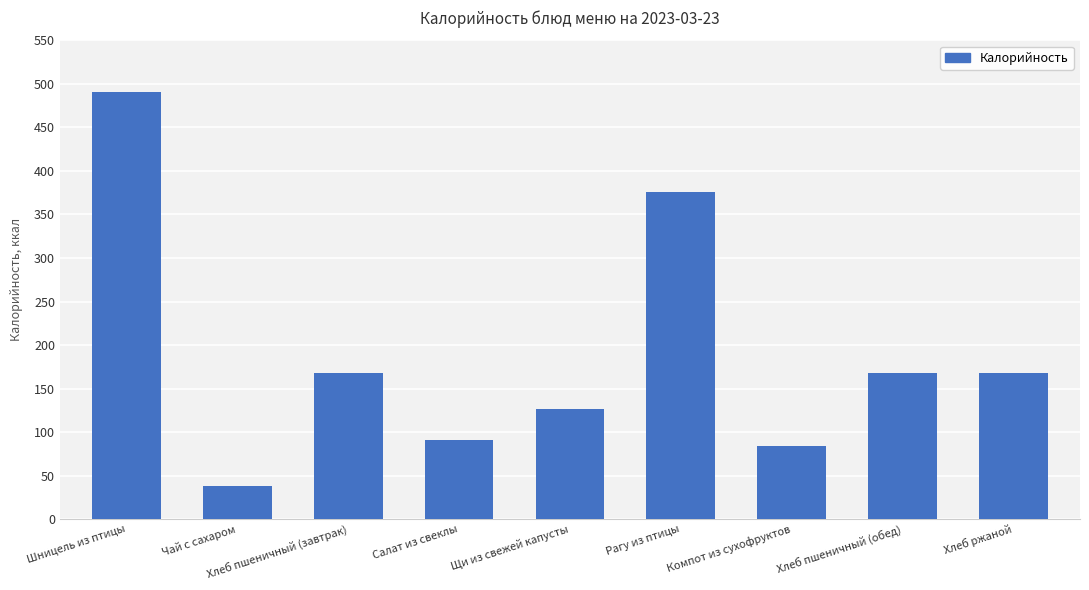

What is the label of the 1st bar from the right?

Хлеб ржаной